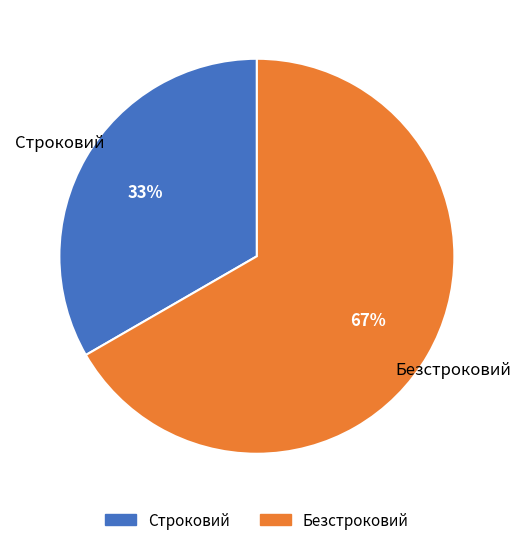

Approximately how many times larger is the value at Строковий compared to Безстроковий?

0.5